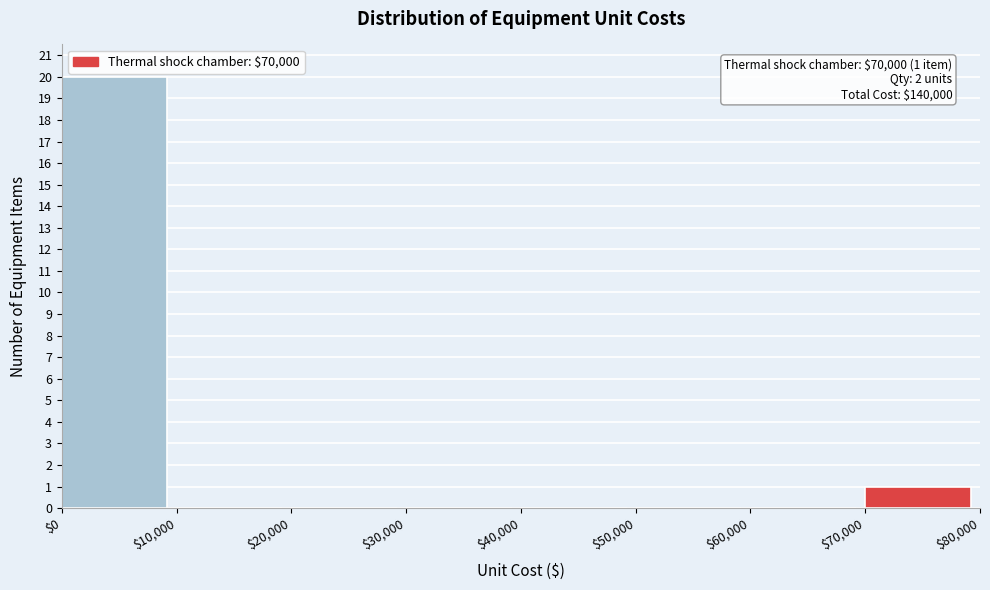

Over which range of the x-axis is the bar tallest?

$0 to $10,000